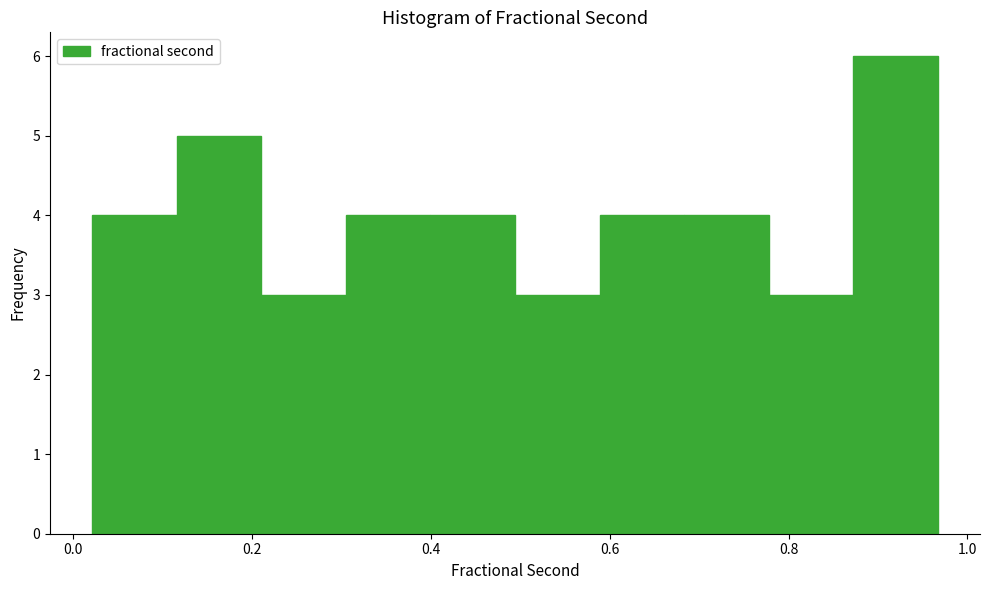

What is the height of the bar covering 0.30 to 0.40 on the x-axis? Neither the bar edges nor the heights are printed on the chart, so give them approximately, as read against the axes.

4